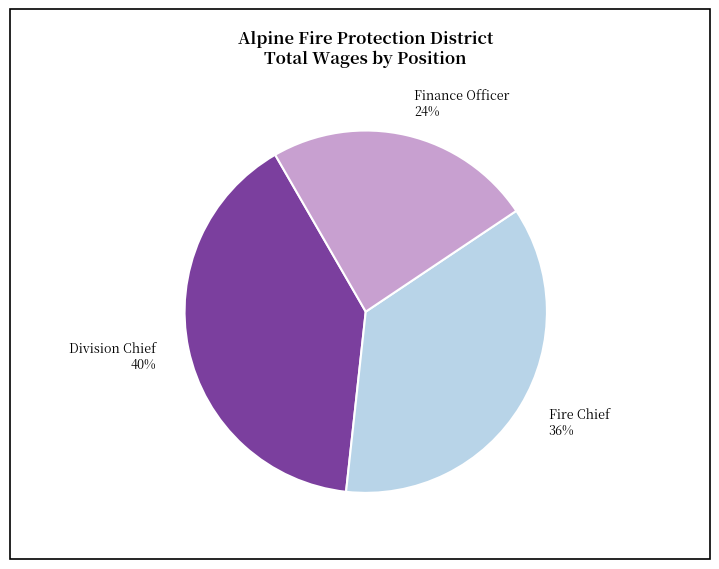

Is it true that Division Chief is 30% of the pie?

False